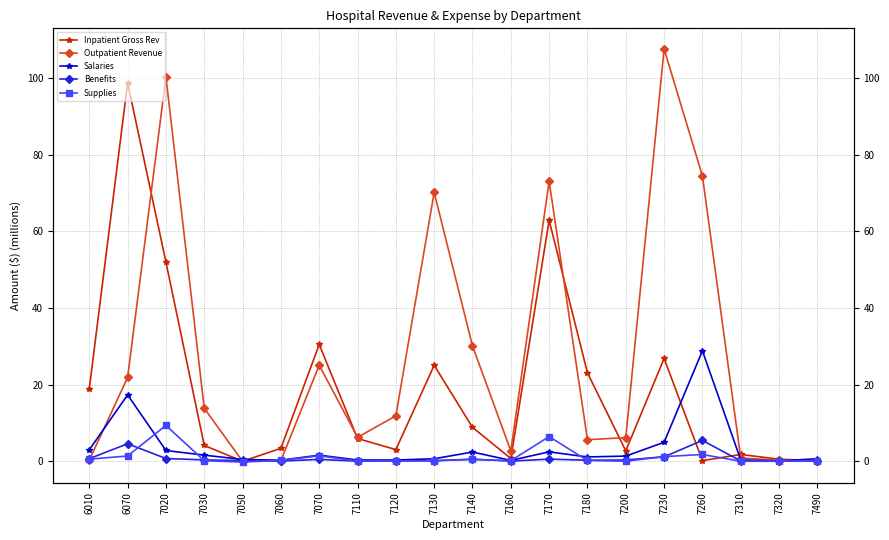

What is the sum of the Salaries values at 7030 and 7200?

3.0